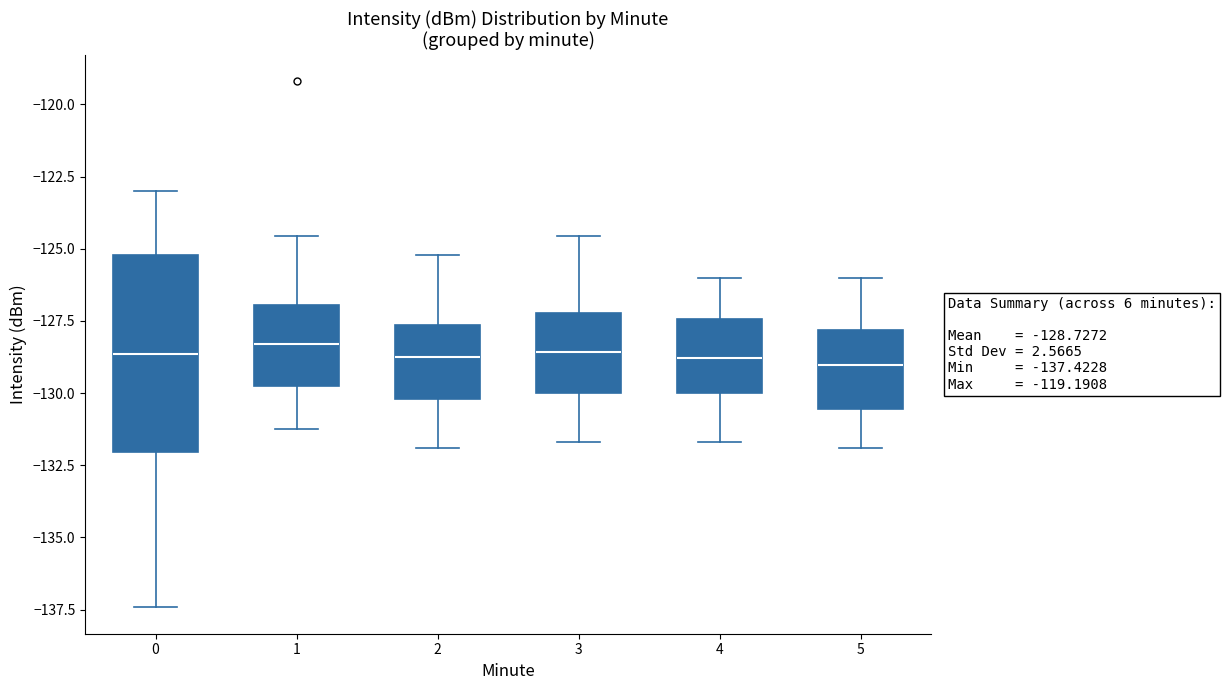

Which box is the tallest, from its lower edge to its upper edge?

0